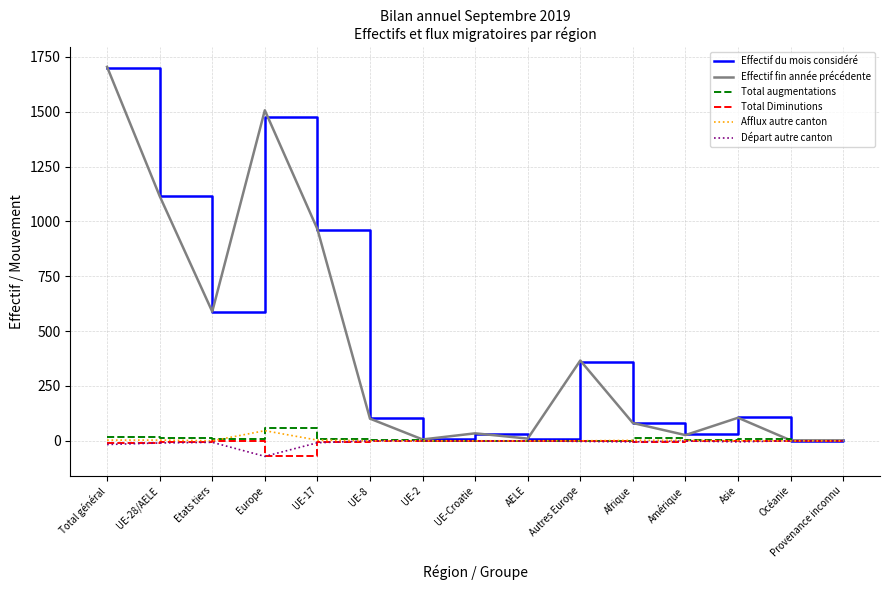

Which series changed the most between UE-28/AELE and Autres Europe?

Effectif du mois considéré